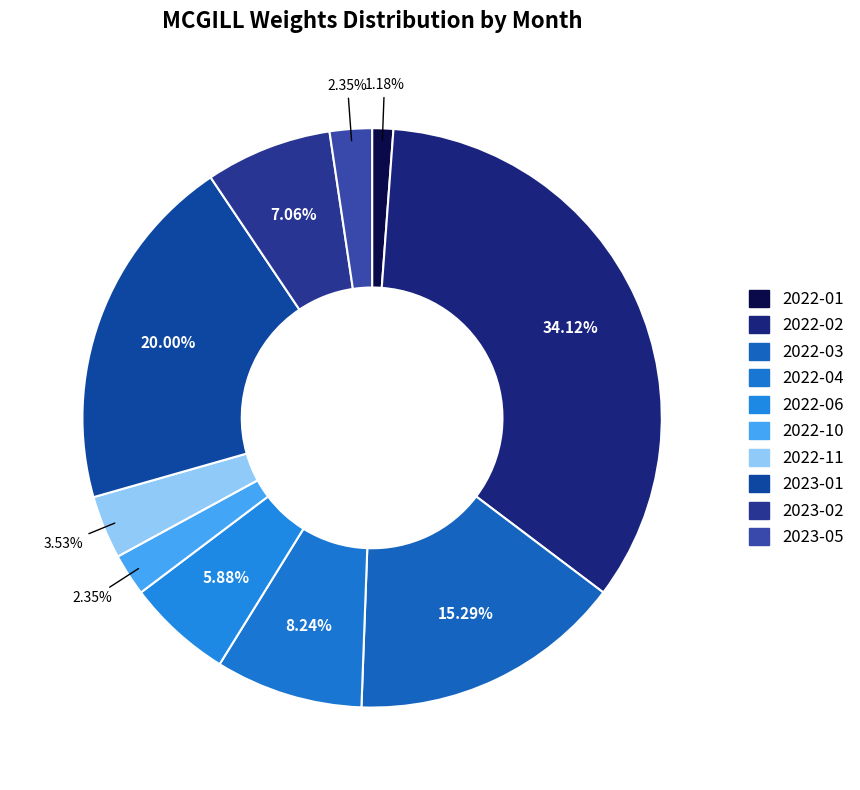

The 2023-02 slice represents 17% of the pie. True or false?

False